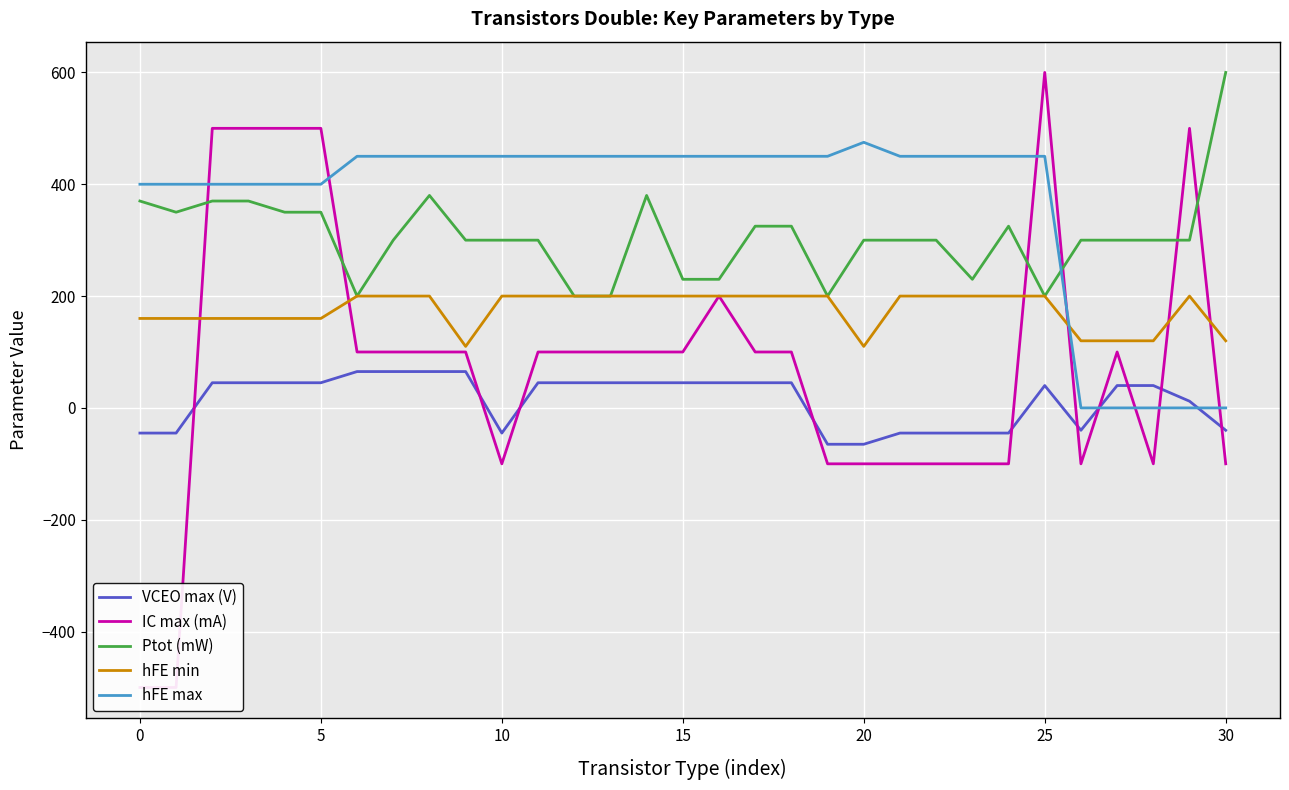

In Ptot (mW), how many points are higher than both neighbors (excluding endpoints)?

3